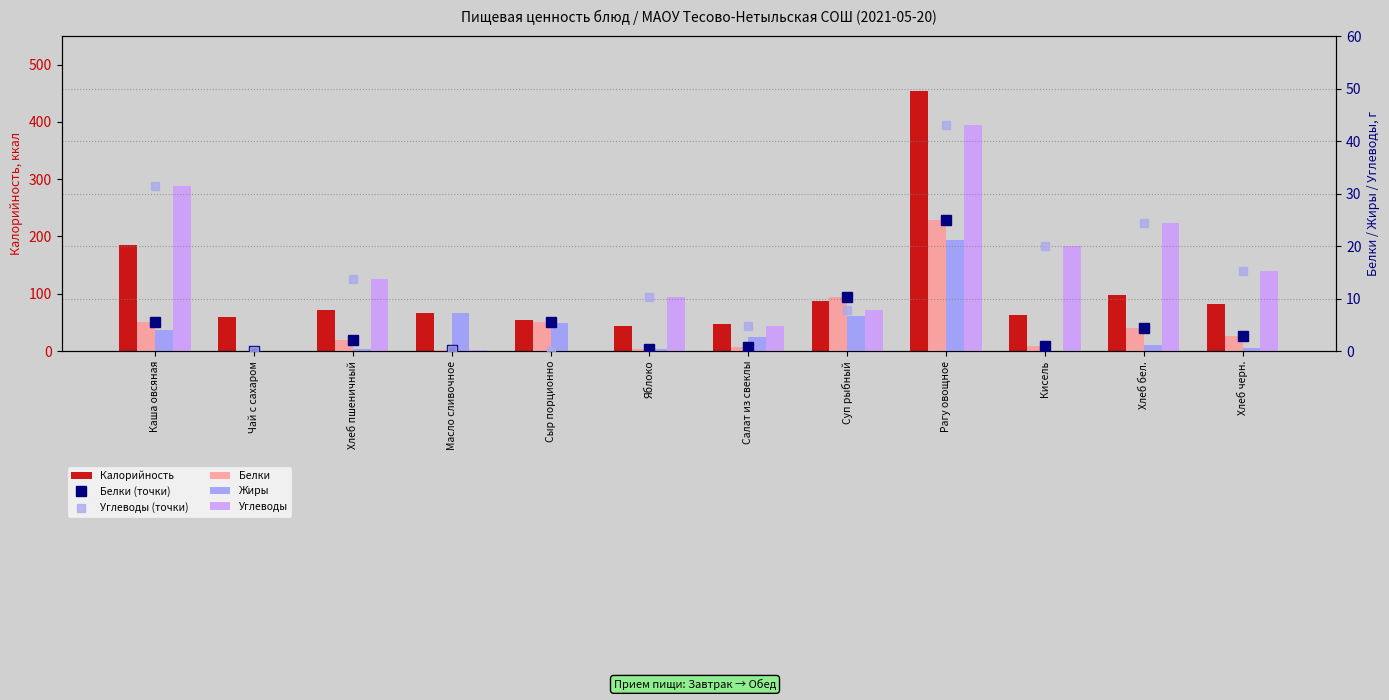

Reading left to right, list all the values displayed in this chart.

Калорийность: Каша овсяная=184.3	Чай с сахаром=60.0	Хлеб пшеничный=71.7	Масло сливочное=66.0	Сыр порционно=53.8	Яблоко=44.0	Салат из свеклы=47.8	Суп рыбный=88.0	Рагу овощное=453.5	Кисель=62.9	Хлеб бел.=97.8	Хлеб черн.=81.5
Белки (точки): Каша овсяная=5.5	Чай с сахаром=0.0	Хлеб пшеничный=2.1	Масло сливочное=0.1	Сыр порционно=5.5	Яблоко=0.4	Салат из свеклы=0.8	Суп рыбный=10.3	Рагу овощное=24.9	Кисель=1.0	Хлеб бел.=4.4	Хлеб черн.=2.9
Углеводы (точки): Каша овсяная=31.5	Чай с сахаром=0.0	Хлеб пшеничный=13.8	Масло сливочное=0.1	Сыр порционно=0.0	Яблоко=10.3	Салат из свеклы=4.7	Суп рыбный=7.9	Рагу овощное=43.1	Кисель=20.0	Хлеб бел.=24.4	Хлеб черн.=15.3
Белки: Каша овсяная=5.5	Чай с сахаром=0.0	Хлеб пшеничный=2.1	Масло сливочное=0.1	Сыр порционно=5.5	Яблоко=0.4	Салат из свеклы=0.8	Суп рыбный=10.3	Рагу овощное=24.9	Кисель=1.0	Хлеб бел.=4.4	Хлеб черн.=2.9
Жиры: Каша овсяная=4.0	Чай с сахаром=0.0	Хлеб пшеничный=0.3	Масло сливочное=7.2	Сыр порционно=5.4	Яблоко=0.4	Салат из свеклы=2.8	Суп рыбный=6.7	Рагу овощное=21.1	Кисель=0.0	Хлеб бел.=1.1	Хлеб черн.=0.5
Углеводы: Каша овсяная=31.5	Чай с сахаром=0.0	Хлеб пшеничный=13.8	Масло сливочное=0.1	Сыр порционно=0.0	Яблоко=10.3	Салат из свеклы=4.7	Суп рыбный=7.9	Рагу овощное=43.1	Кисель=20.0	Хлеб бел.=24.4	Хлеб черн.=15.3